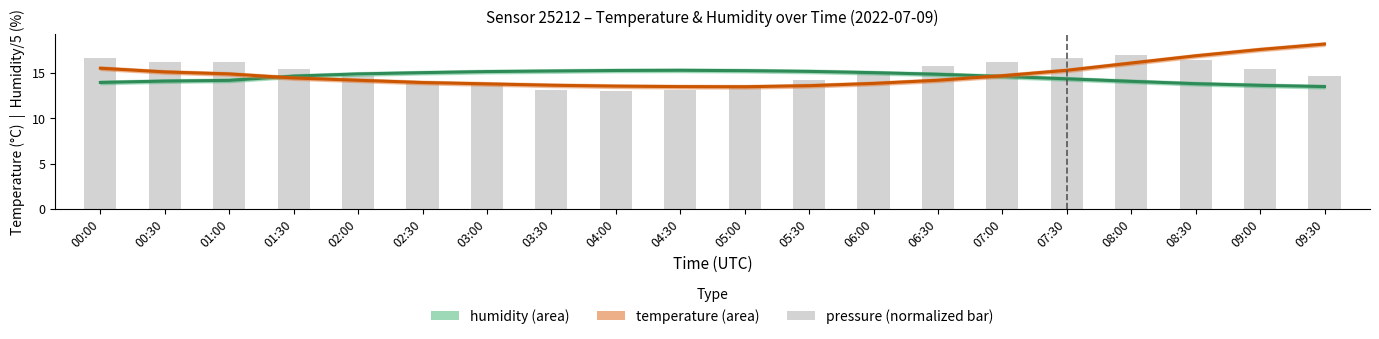

Which series changed the most between 08:00 and 09:00?

pressure (normalized)